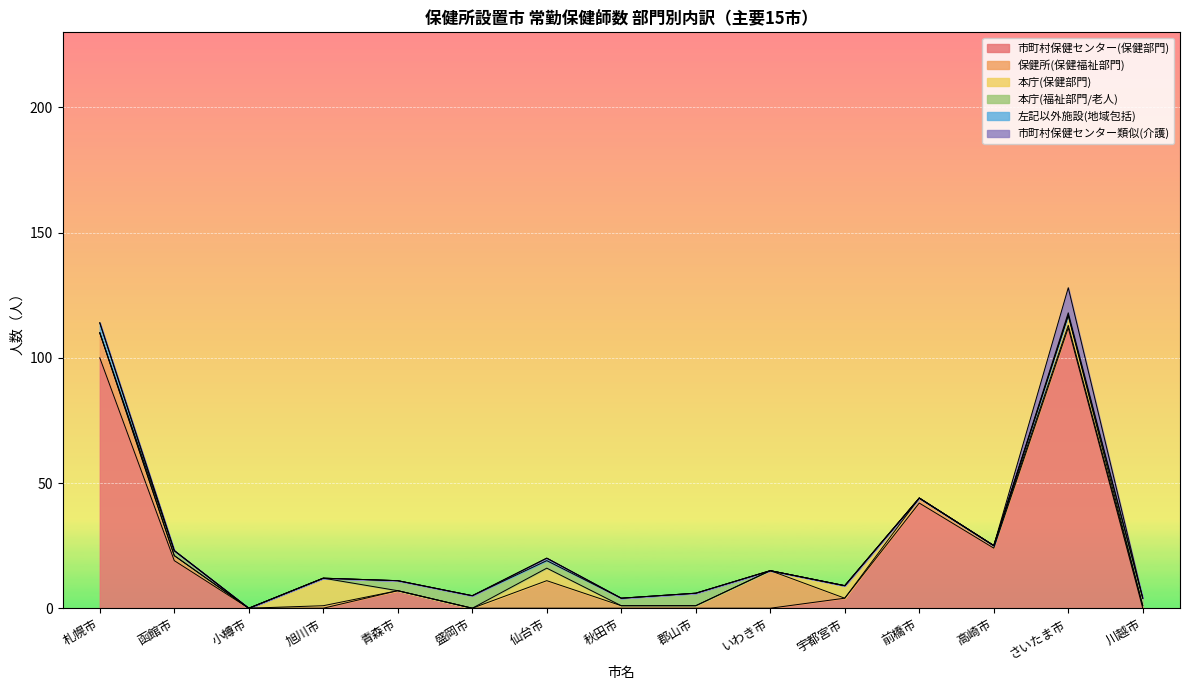

What is the value of the 市町村保健センター(保健部門) point at the 5th from the left?

7